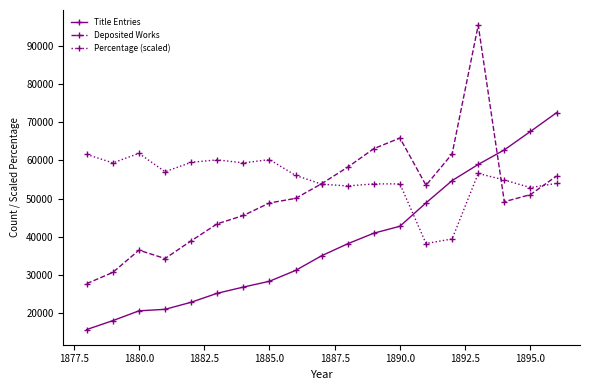

How many times do Title Entries and Deposited Works cross each other?

1